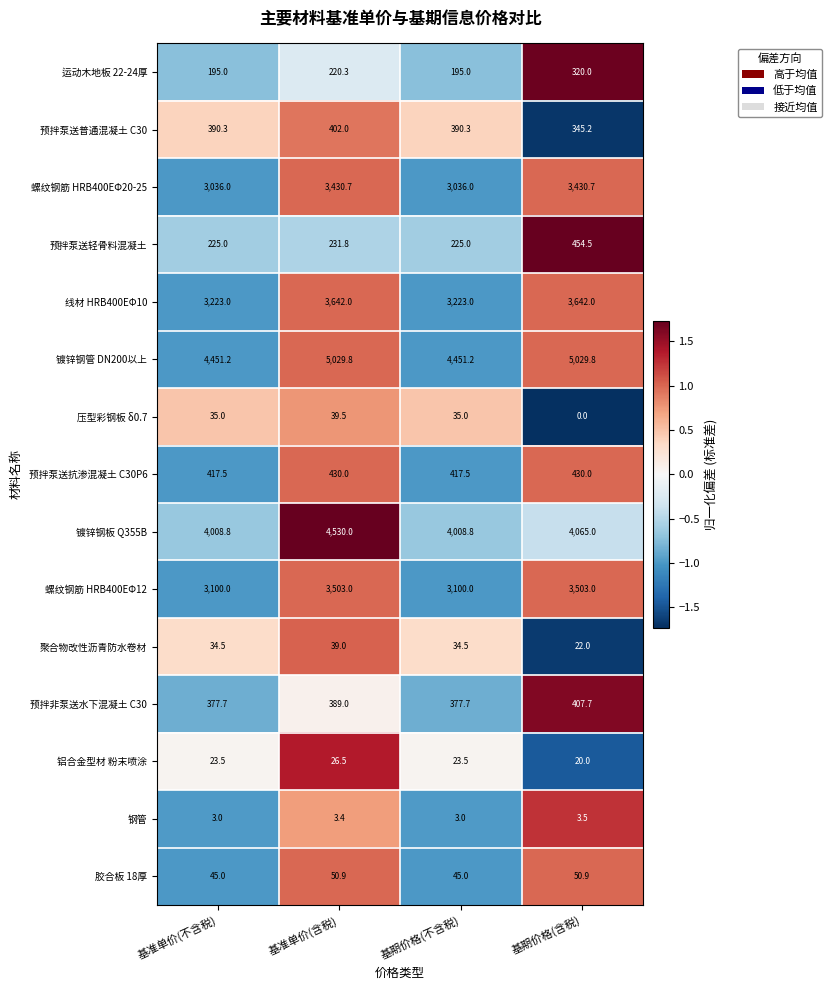

What is the difference between the maximum and minimum values in the 预拌泵送轻骨料混凝土 series?

229.5